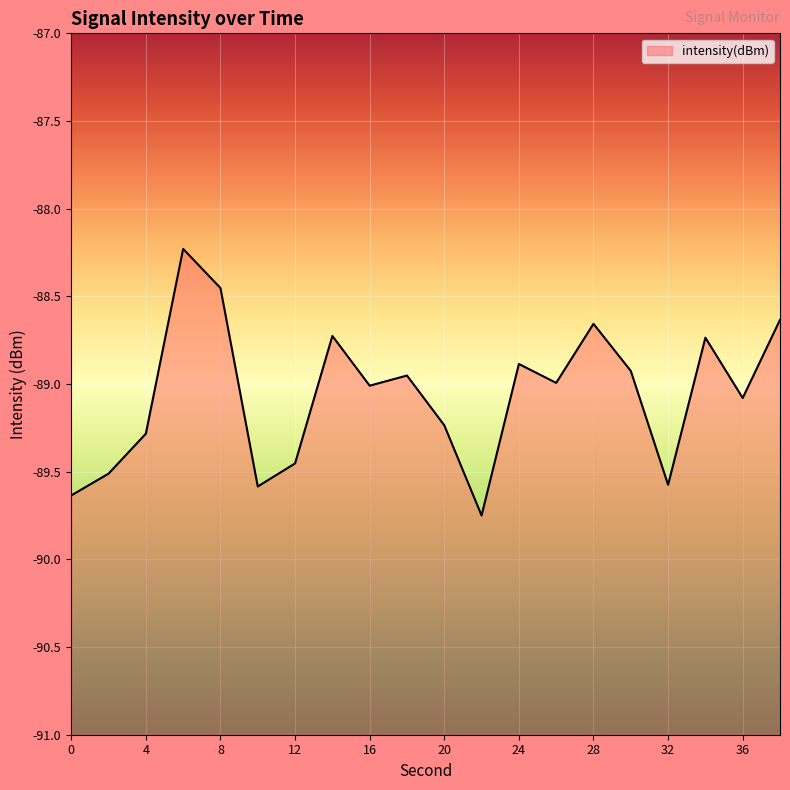

At which category does the data reach its first local valley?

10